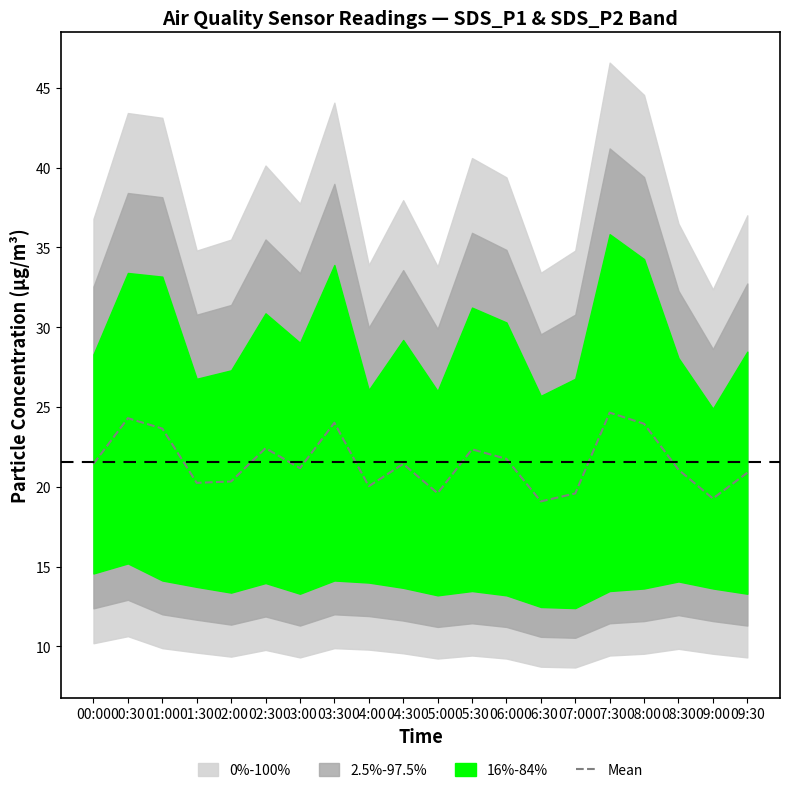

What is the average value?

21.6